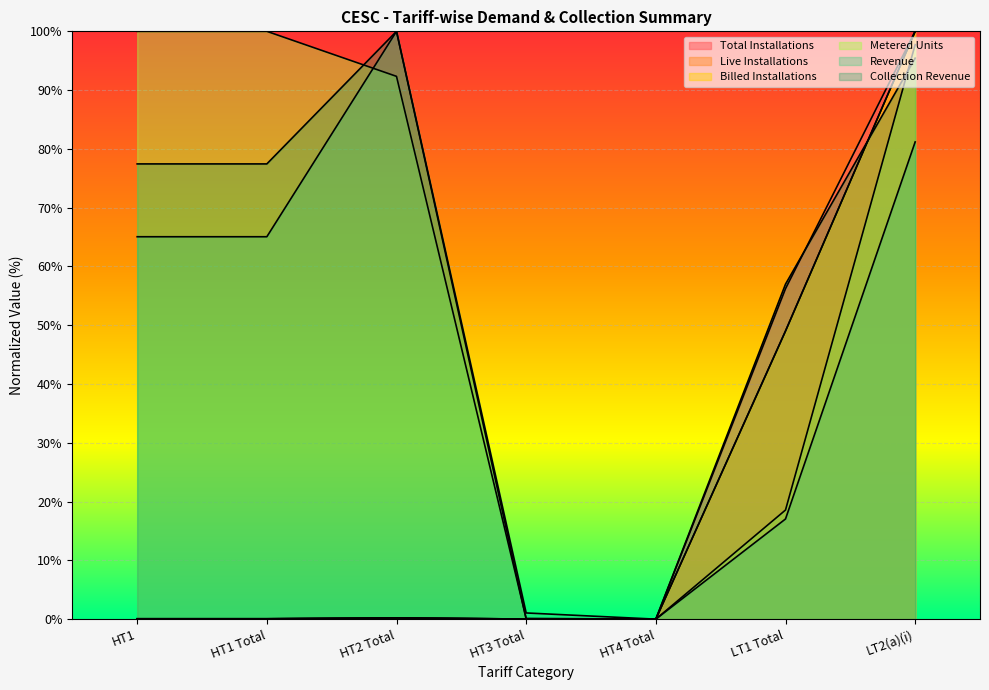

How many values in Live Installations are above zero?

6